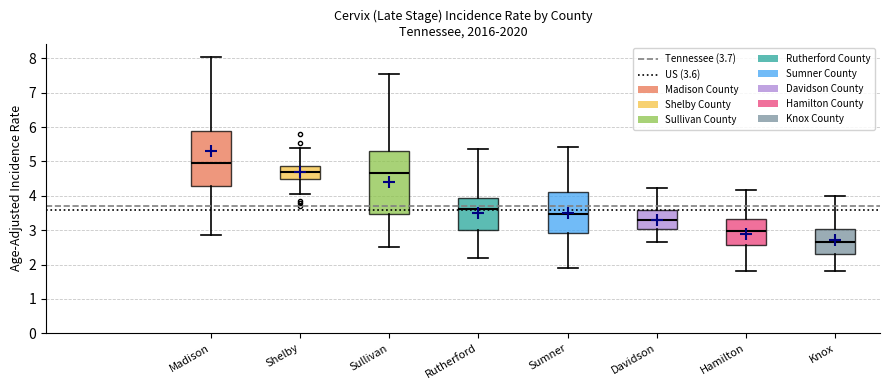

Which box's median line is the lowest?

Knox